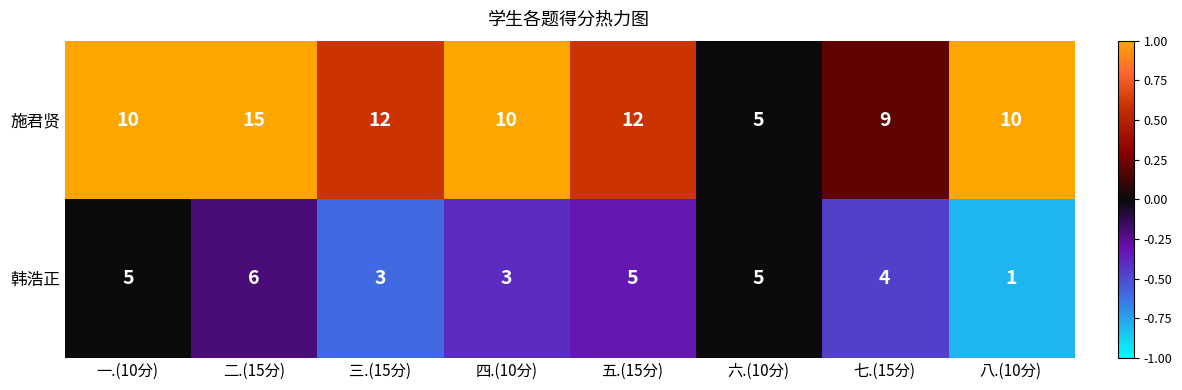

What is the difference between the maximum and second lowest values in the 韩浩正 series?

3